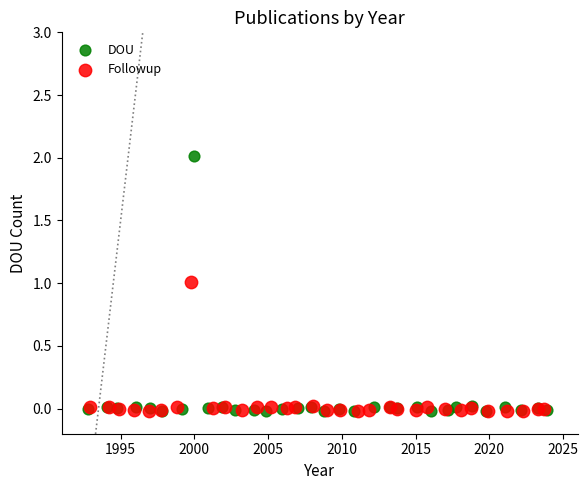

Which series has the largest Y range (max minus min)?

DOU